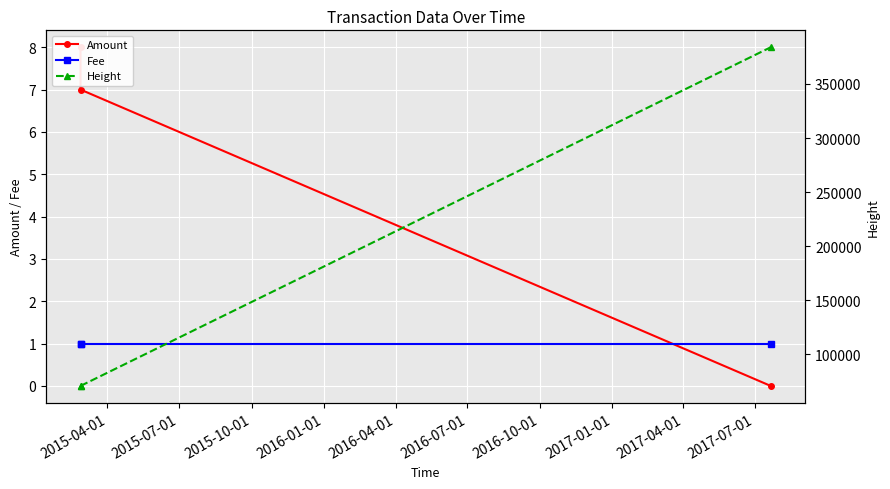

How many lines are shown in the chart?

3